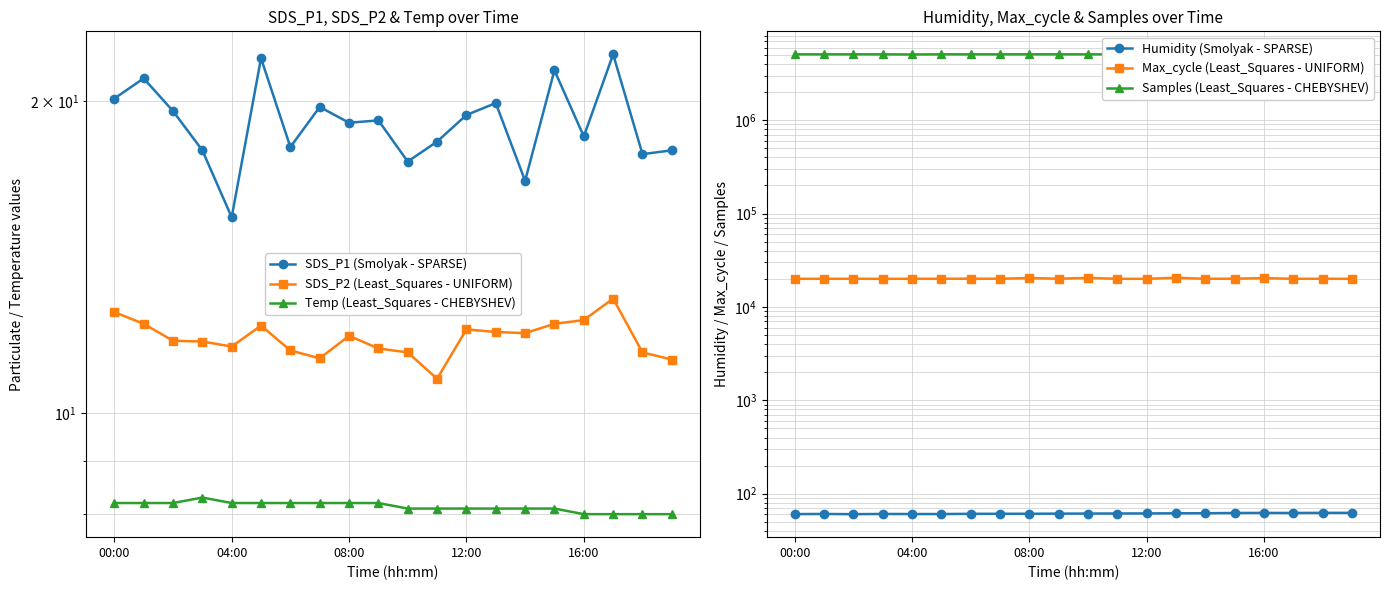

At 08:00, list the series in order from largest to smallest.

Samples (Least_Squares - CHEBYSHEV), Max_cycle (Least_Squares - UNIFORM), Humidity (Smolyak - SPARSE), SDS_P1 (Smolyak - SPARSE), SDS_P2 (Least_Squares - UNIFORM), Temp (Least_Squares - CHEBYSHEV)